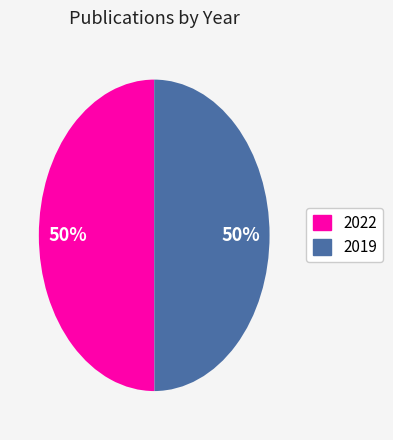

Is it true that 2022 is 58% of the pie?

False